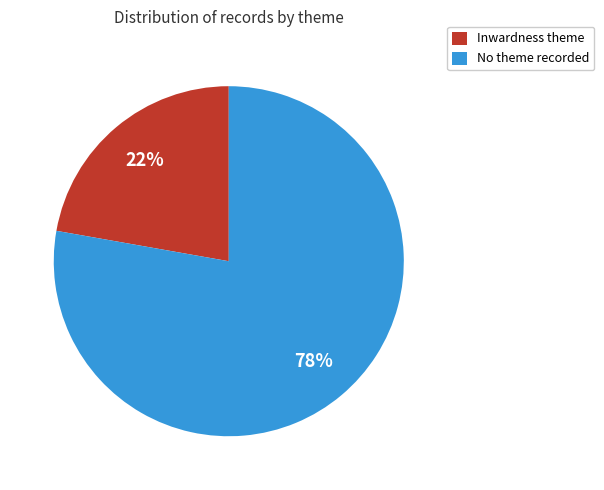

What percentage is the No theme recorded slice, to the nearest percent?

78%